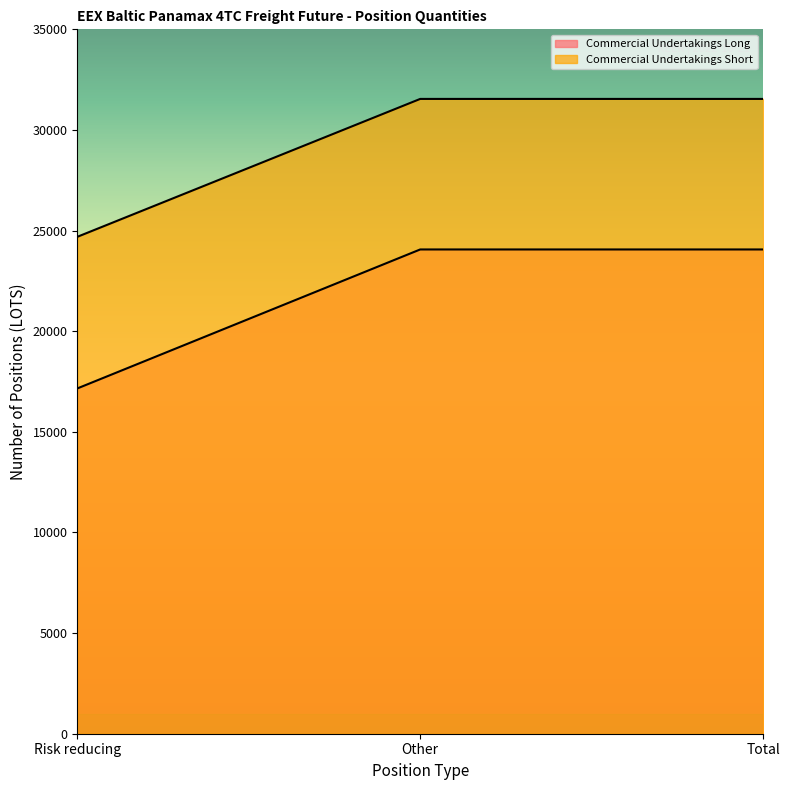

Reading left to right, transcribe all the data shown in this chart.

Commercial Undertakings Long: 17156.2	24062.4	24062.4
Commercial Undertakings Short: 24689.8	31542.2	31542.2